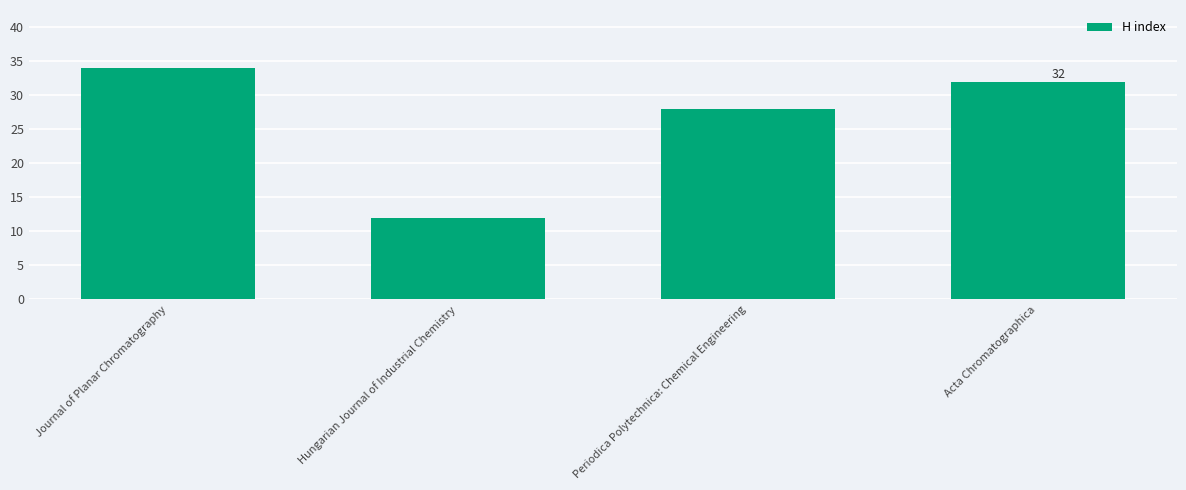

What is the sum of all values?

106